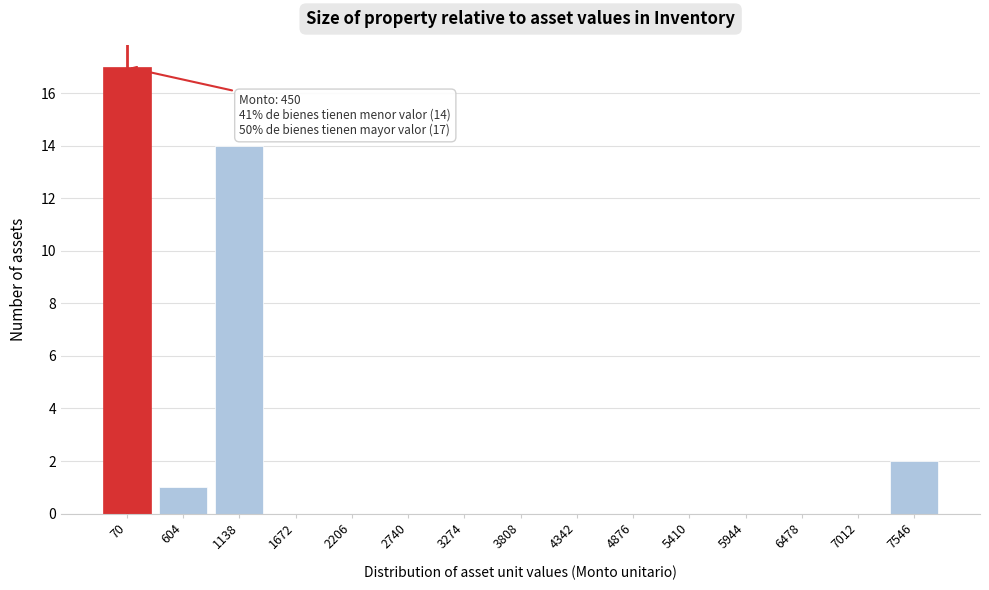

Reading left to right, transcribe all the data shown in this chart.

70=17	604=1	1138=14	1672=0	2206=0	2740=0	3274=0	3808=0	4342=0	4876=0	5410=0	5944=0	6478=0	7012=0	7546=2